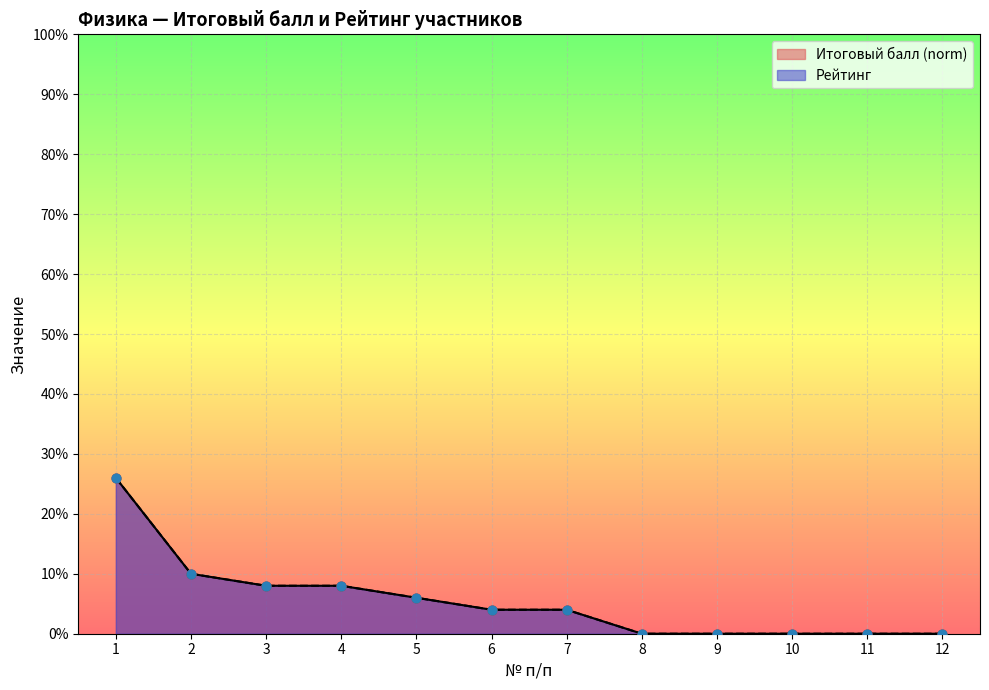

At how many categories does at least one series exceed 0?

7